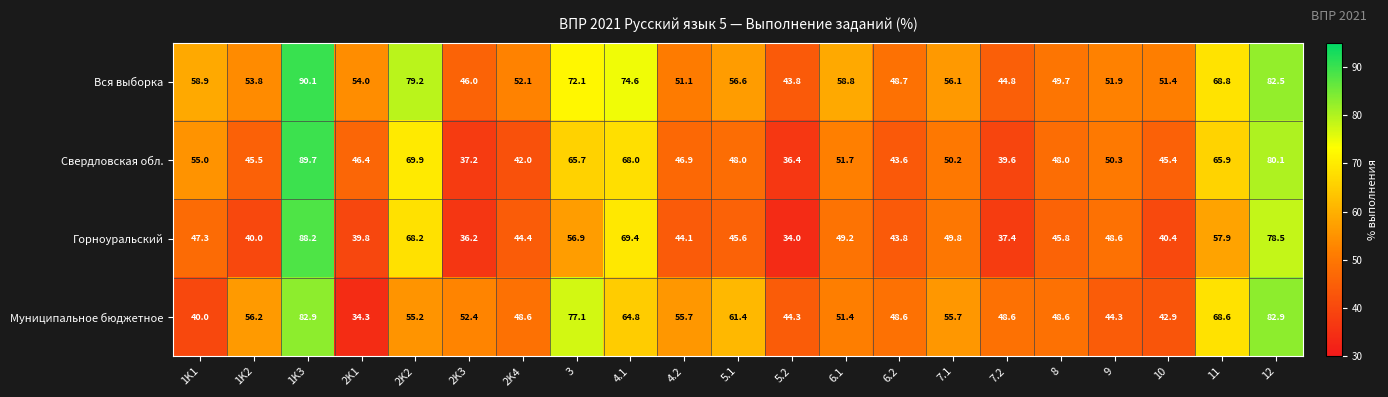

Which category has the lowest value across all series?

5.2